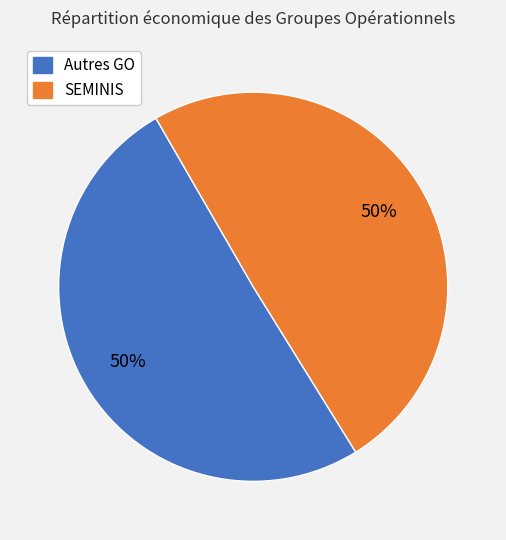

To the nearest percent, what is the average slice percentage?

50%